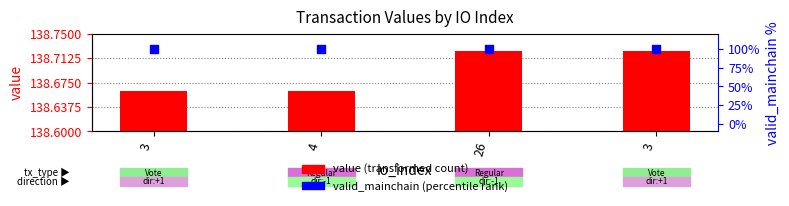

Is the value of value at 3 greater than the value of valid_mainchain (percentile) at 3?

Yes